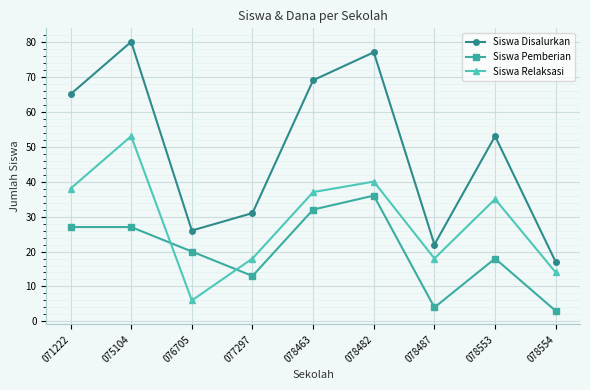

True or false: Siswa Relaksasi has more than 1 interior local peaks.

True